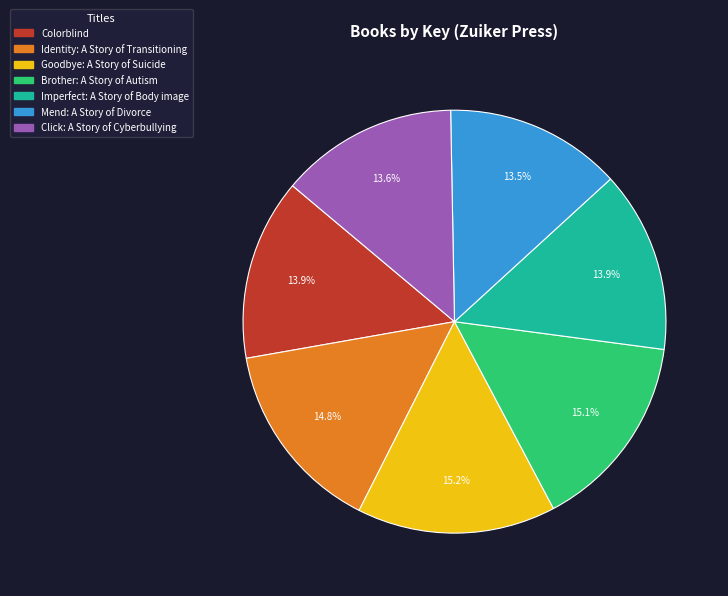

How much of the chart is everything except Identity: A Story of Transitioning?

85.2%